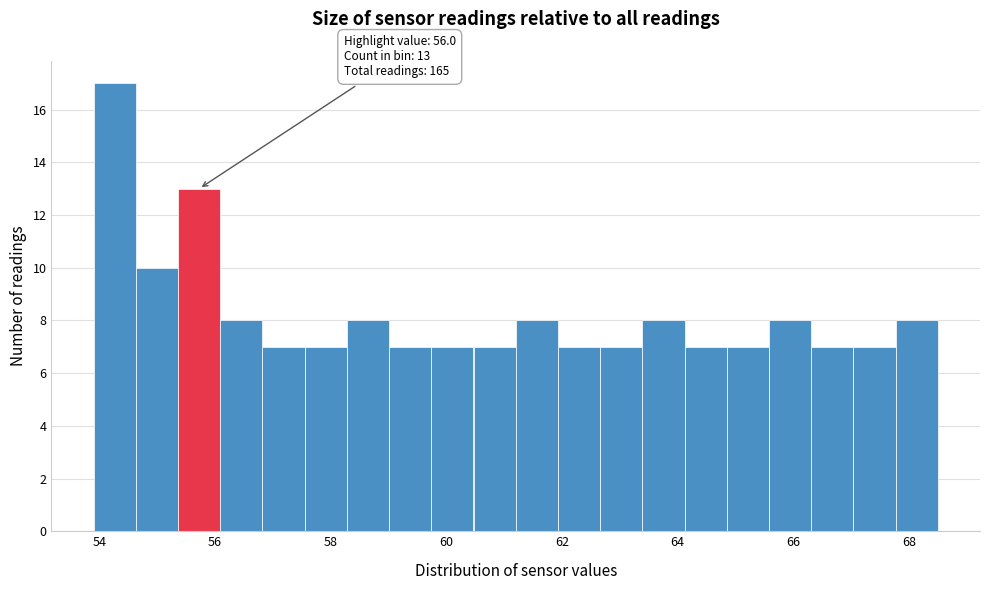

Read against the x-axis, roughly where is the centre of the tallest bar?

54.2